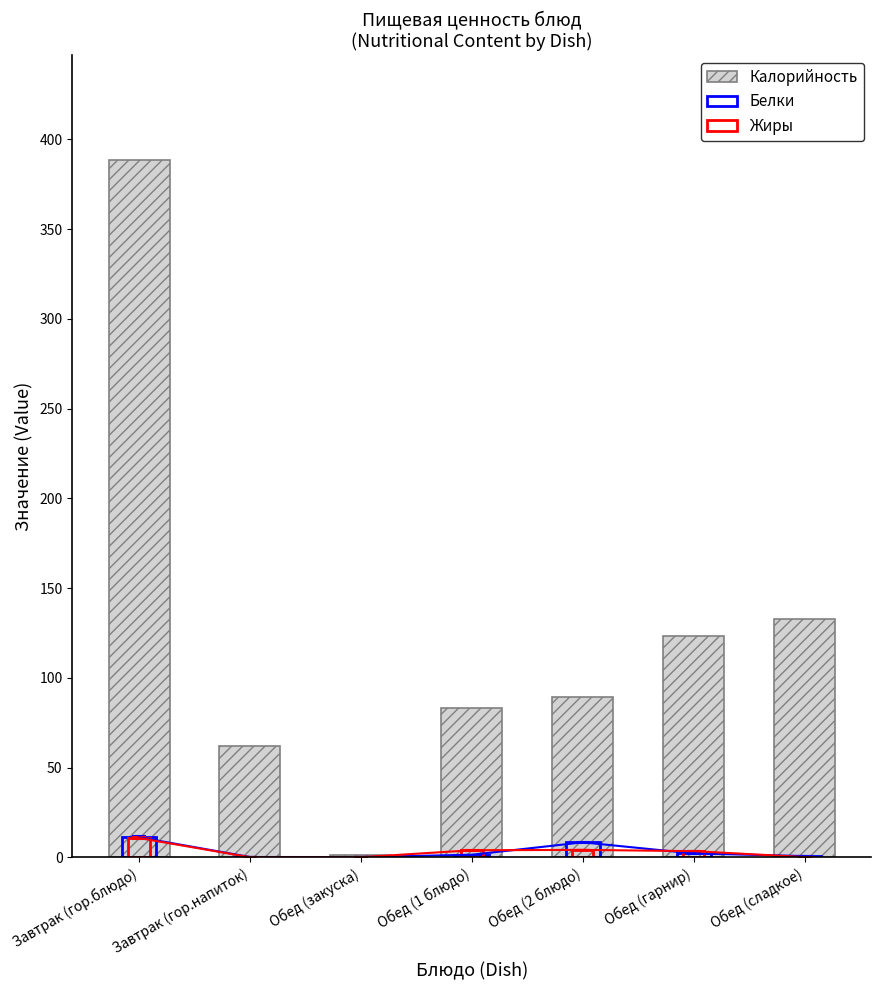

Does the chart contain any negative values?

No